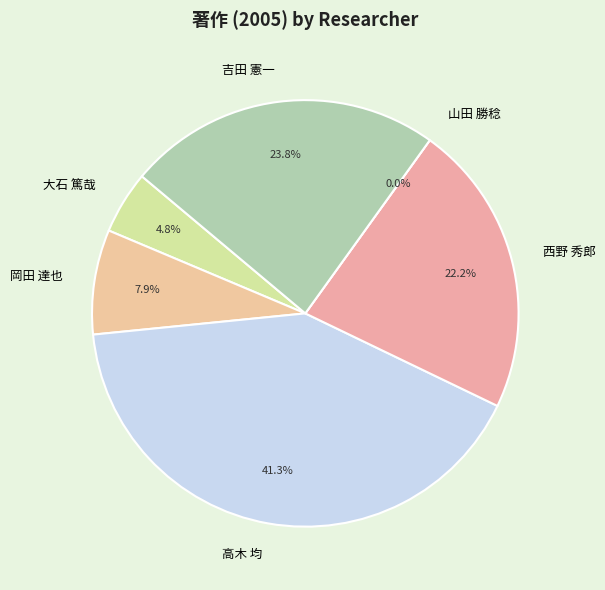

Is there a majority slice in this chart?

No